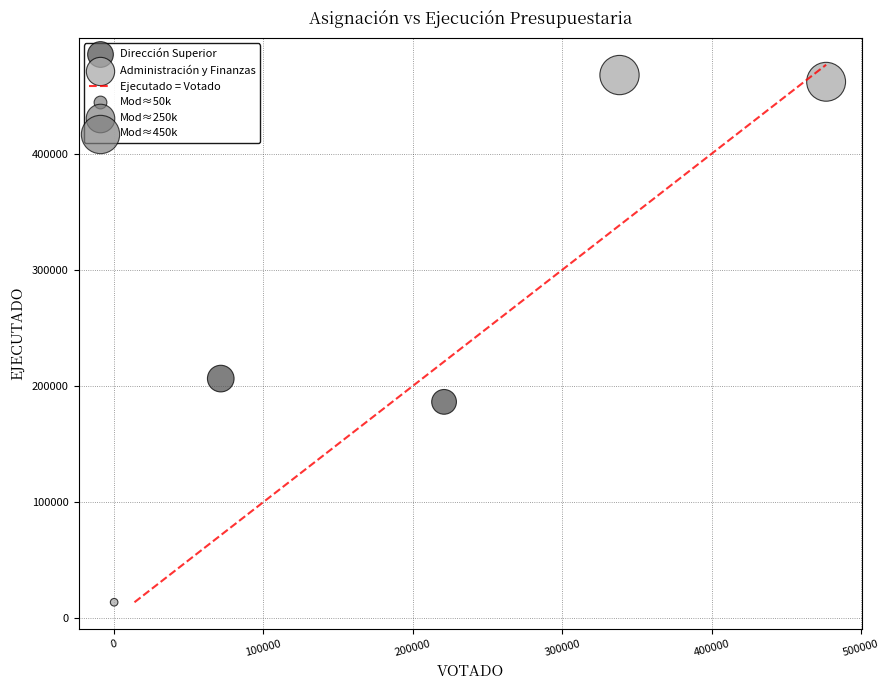

Which series has the widest spread of Y values?

Administración y Finanzas